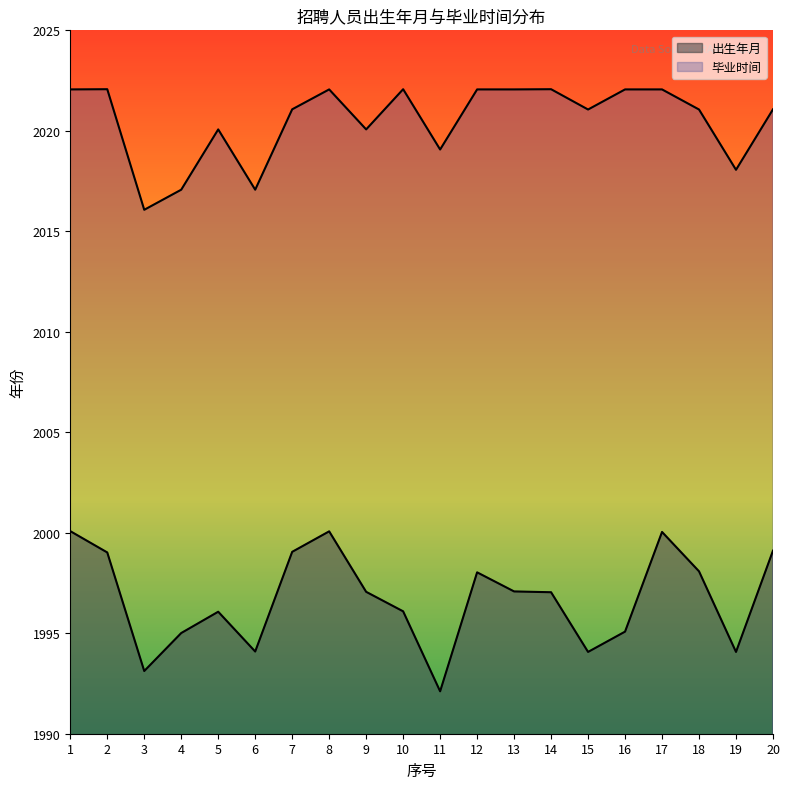

Reading left to right, extract all data points from this chart.

出生年月: 2000.1	1999.0	1993.1	1995.0	1996.1	1994.1	1999.0	2000.1	1997.1	1996.1	1992.1	1998.0	1997.1	1997.0	1994.1	1995.1	2000.0	1998.1	1994.1	1999.1
毕业时间: 2022.1	2022.1	2016.1	2017.1	2020.1	2017.1	2021.1	2022.1	2020.1	2022.1	2019.1	2022.1	2022.1	2022.1	2021.1	2022.1	2022.1	2021.1	2018.1	2021.1